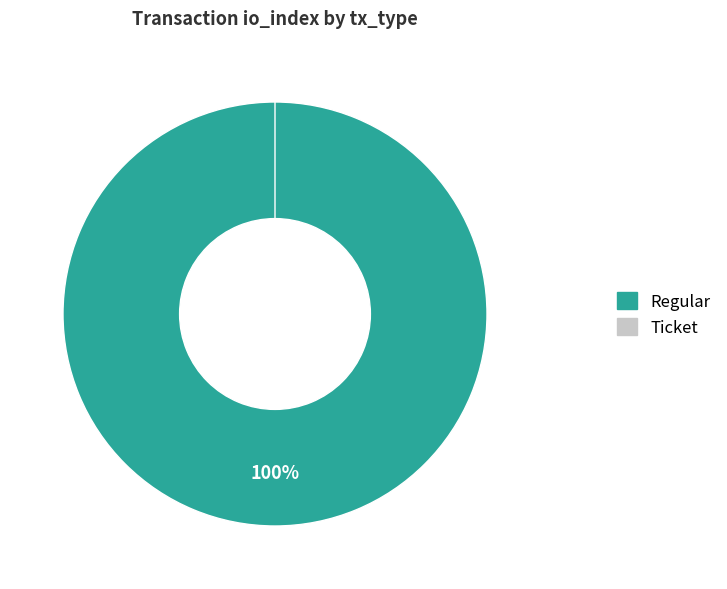

To the nearest percent, what is the combined percentage of Ticket and Regular?

100%